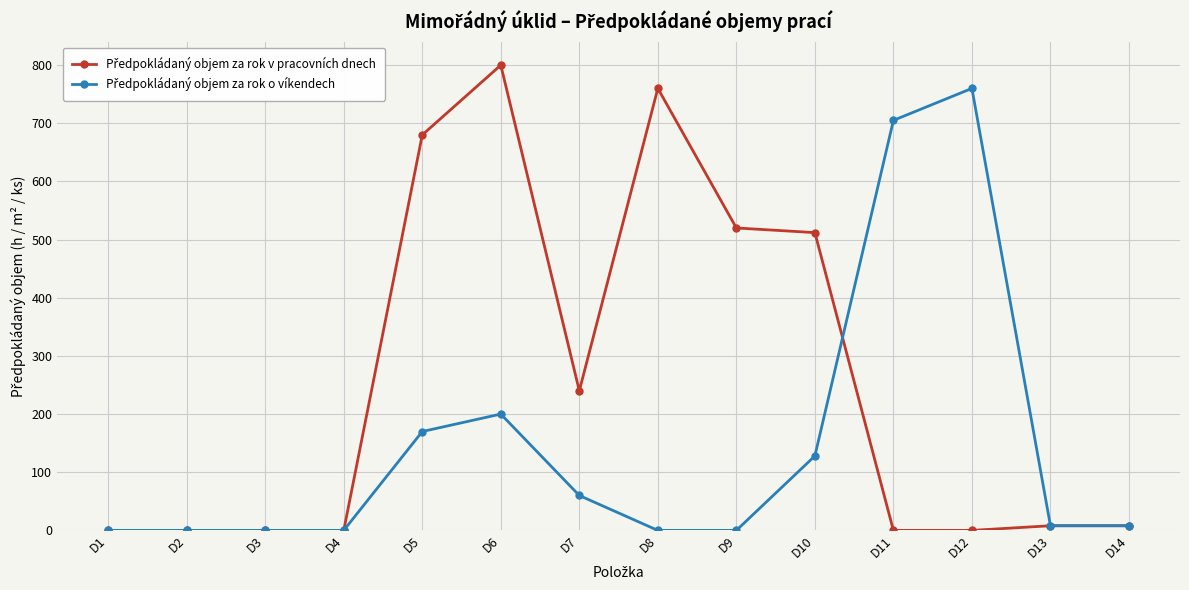

At how many categories does at least one series exceed 587?

5